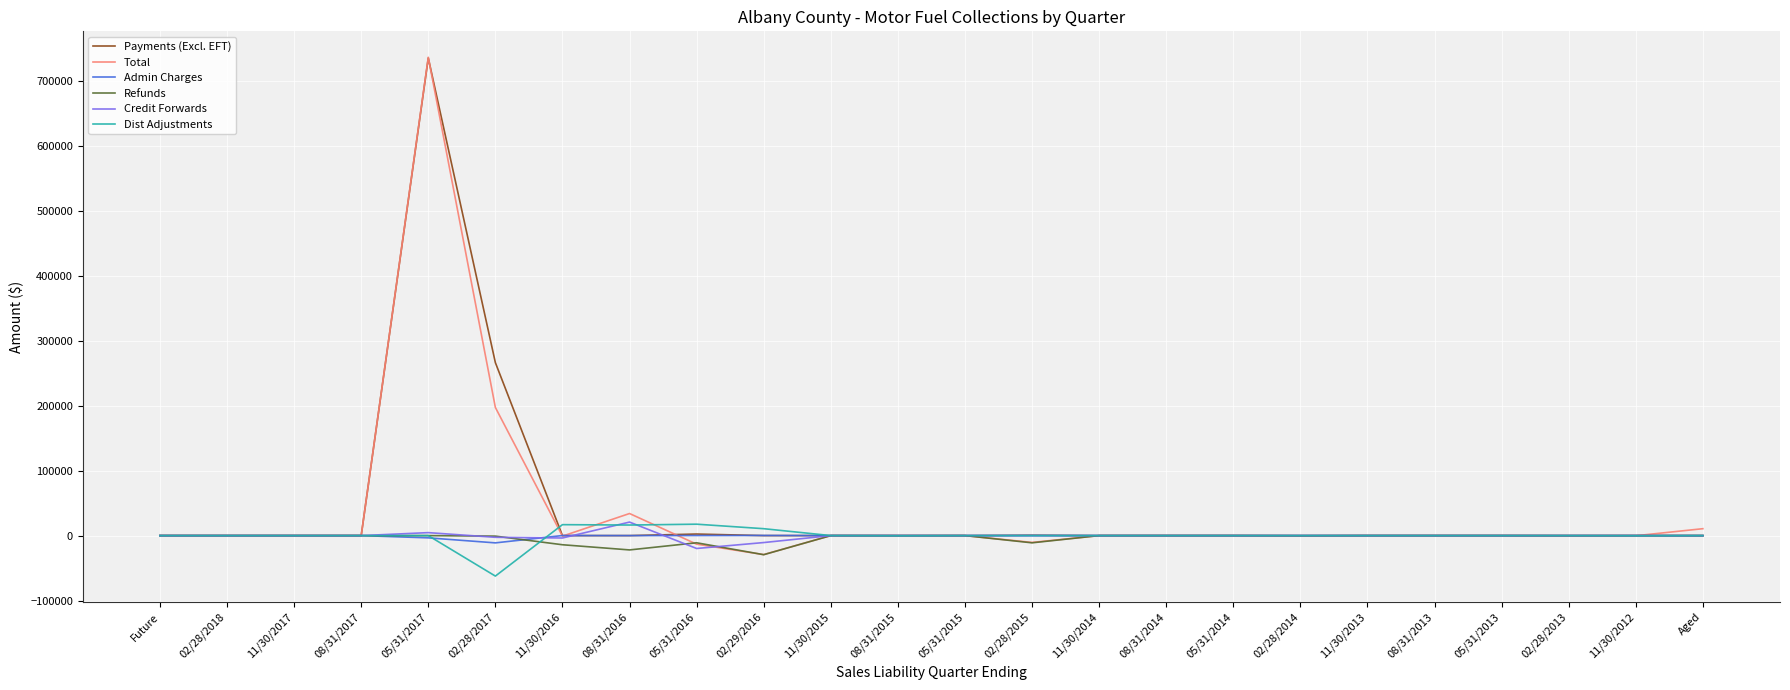

Count the number of categories in the chart.

24